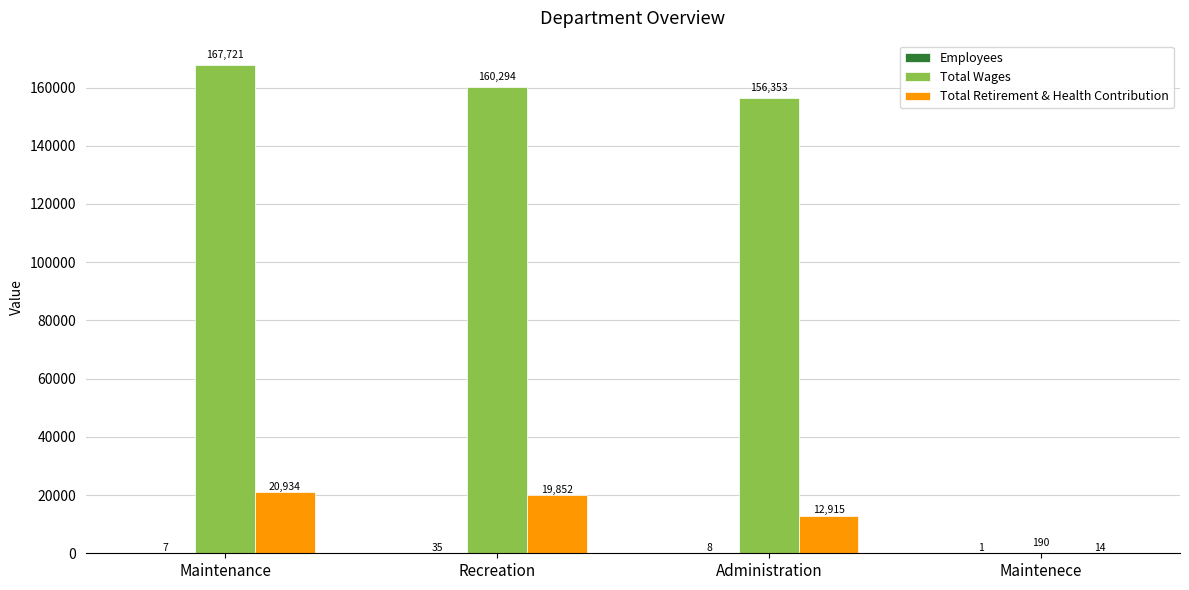

Which series has the largest range (max minus min)?

Total Wages